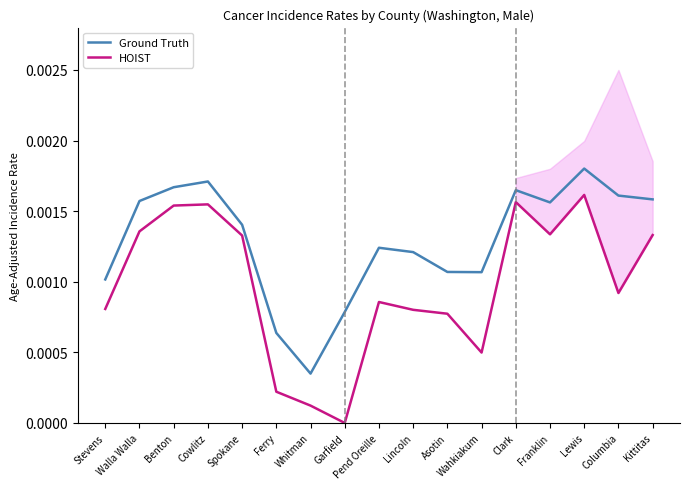

The Ground Truth series shows 0.0 at Walla Walla. True or false?

False